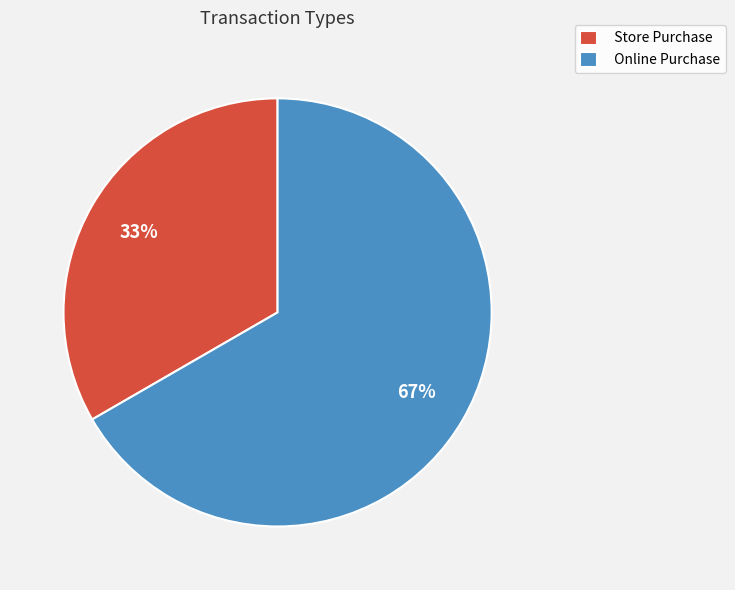

Is it true that Online Purchase is 52% of the pie?

False